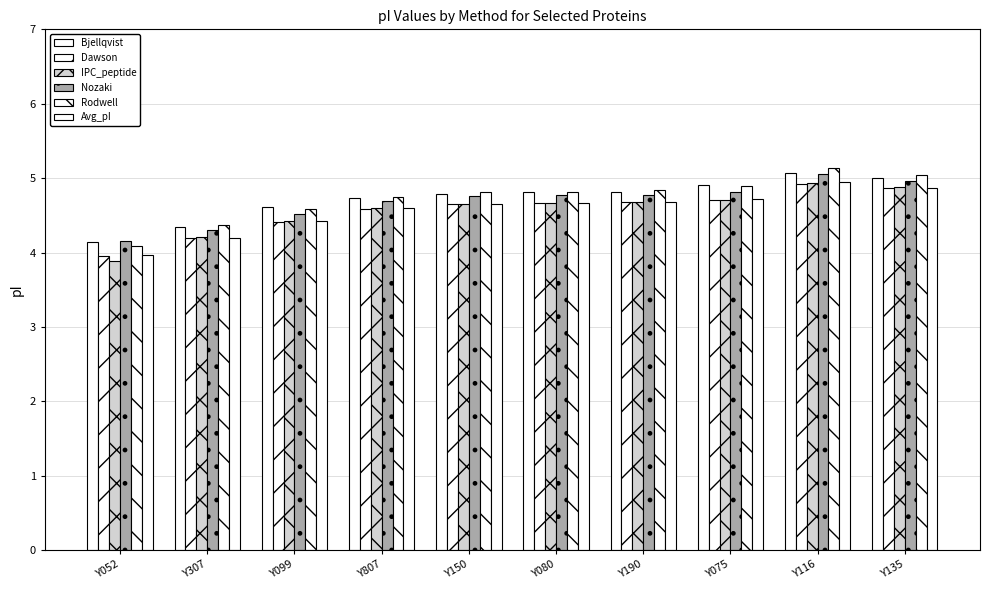

Does the chart contain stacked bars?

No